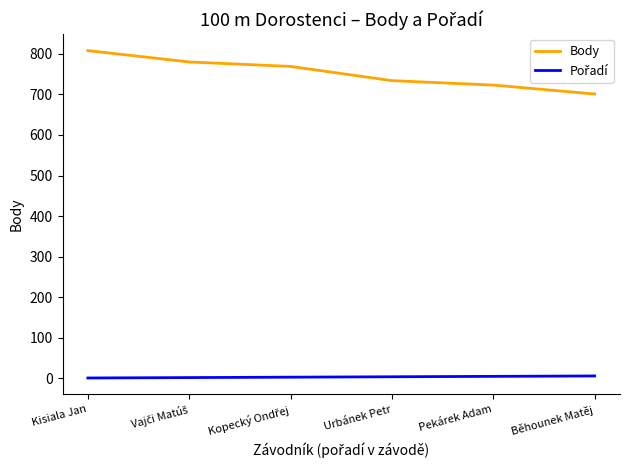

Which series has the largest total across all categories?

Body